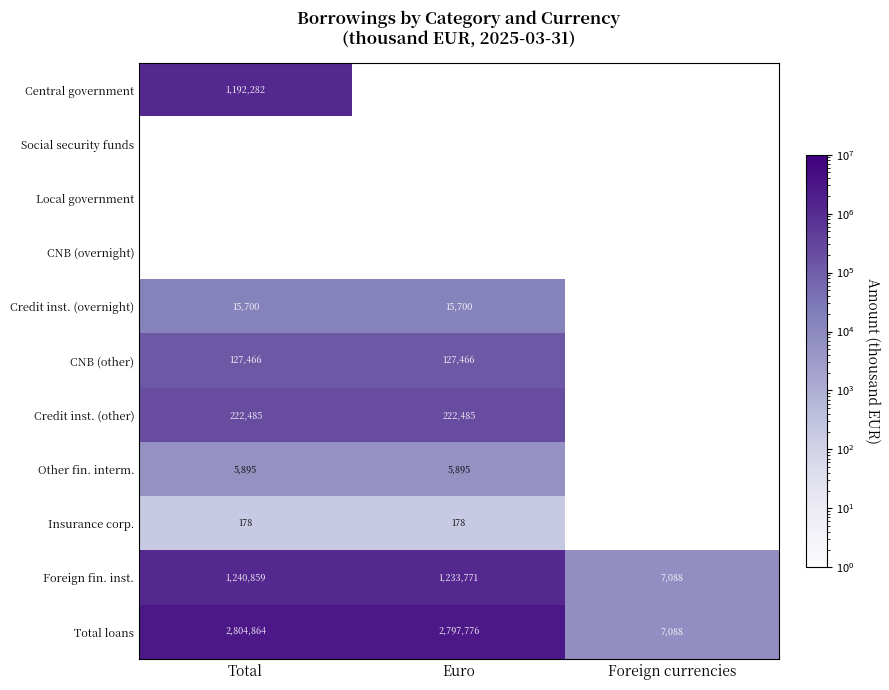

List the labels in order of Foreign fin. inst. value, largest first.

Total, Euro, Foreign currencies